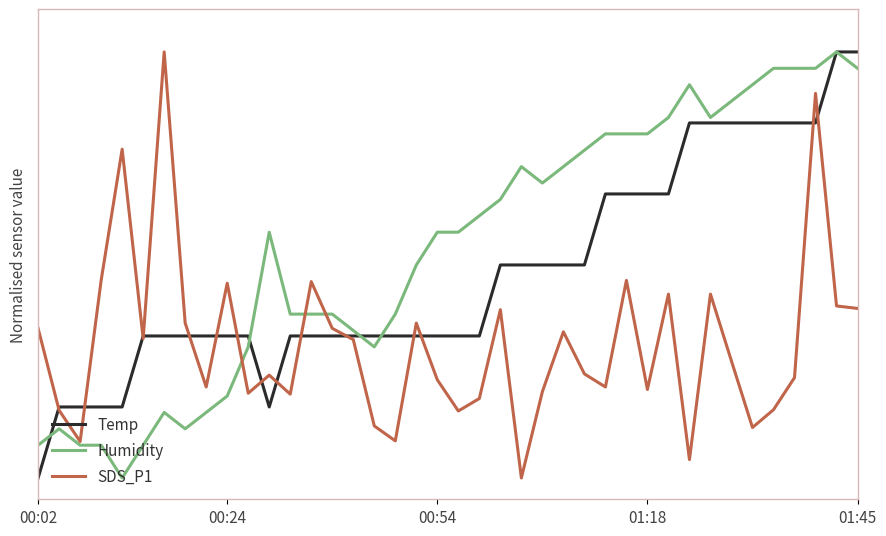

What are all the series names shown in the legend?

Temp, Humidity, SDS_P1